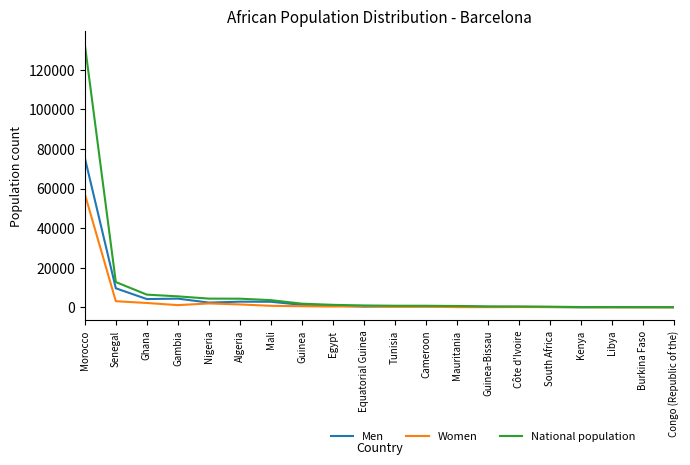

What is the average value of the Women series?

3571